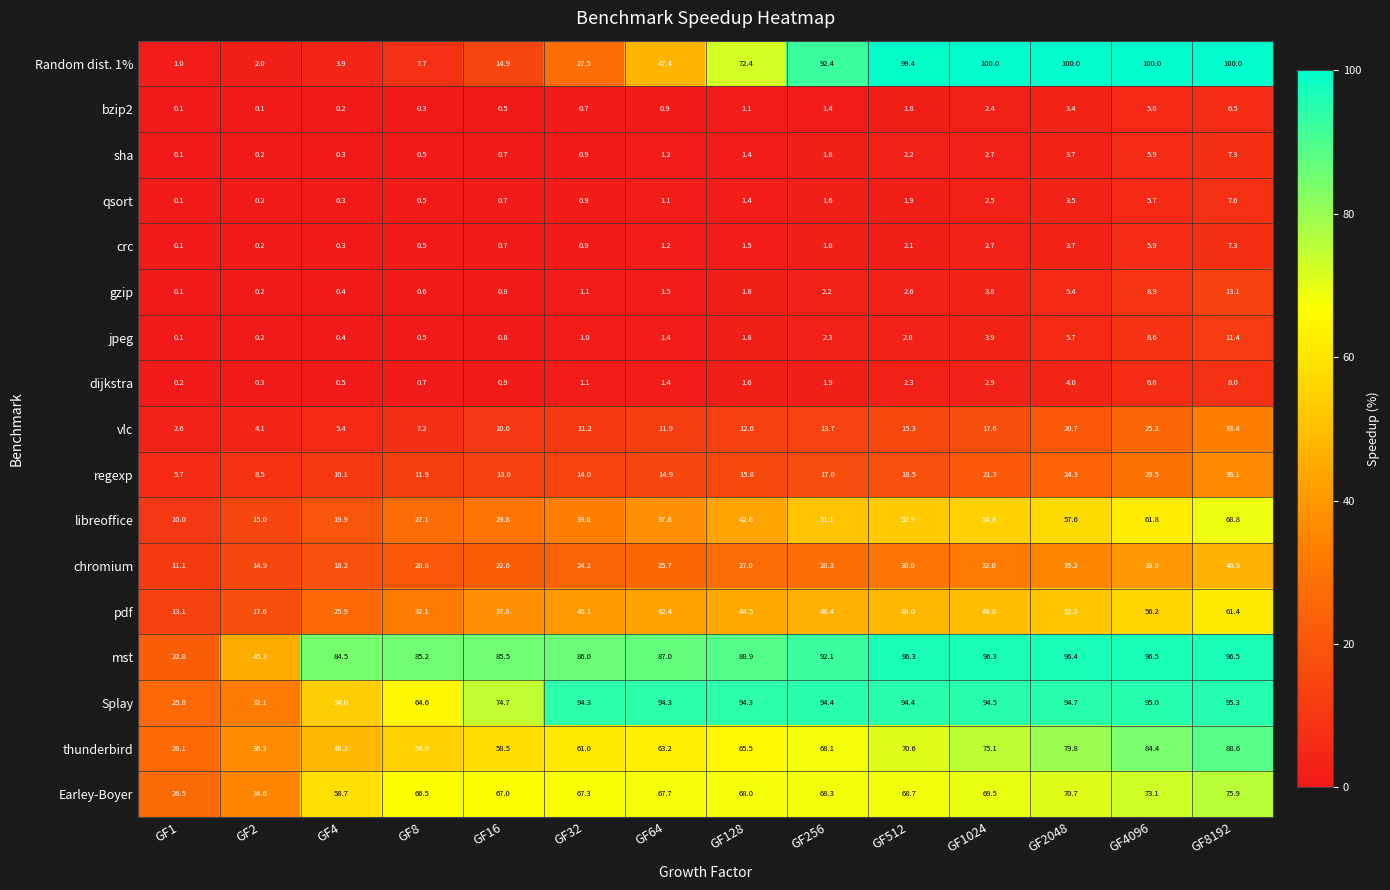

List the labels in order of Earley-Boyer value, smallest first.

GF1, GF2, GF4, GF8, GF16, GF32, GF64, GF128, GF256, GF512, GF1024, GF2048, GF4096, GF8192